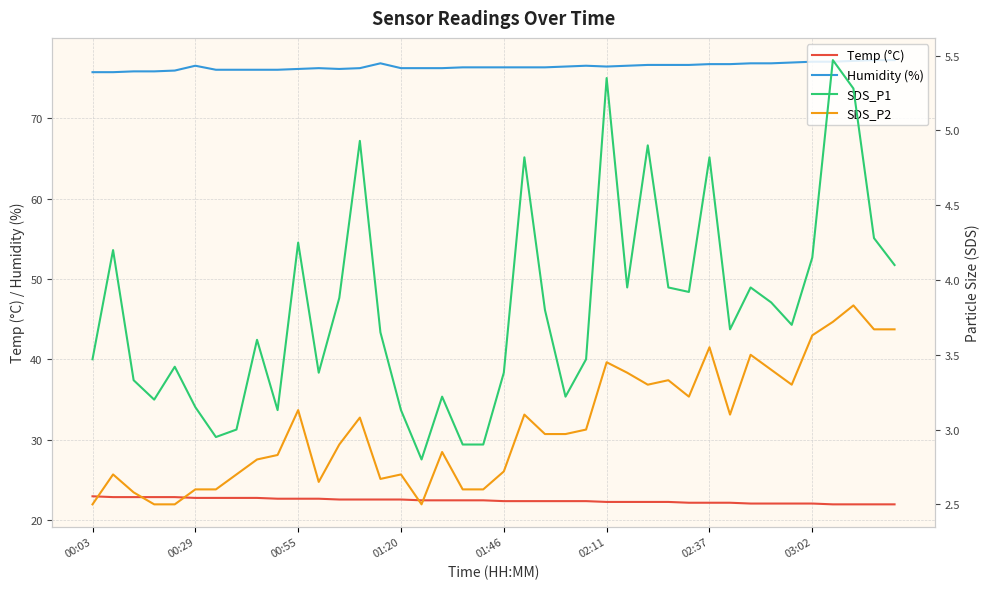

Is it true that Temp (°C) equals 32.2 at 03:02?

False